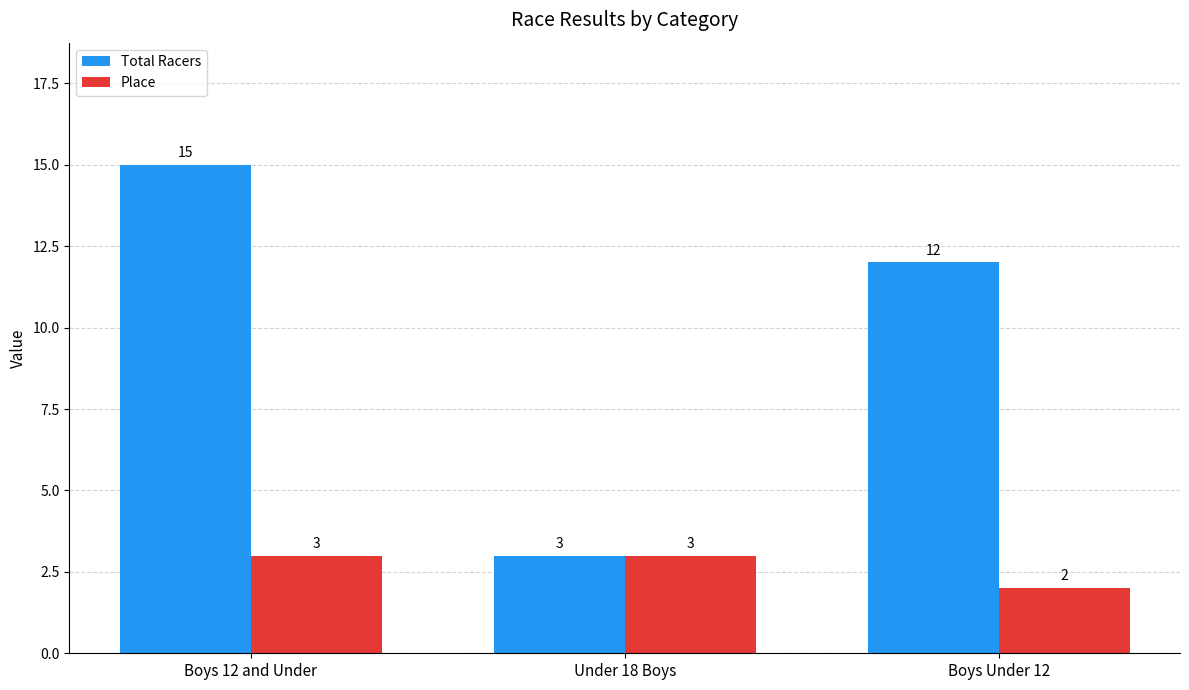

At which label is Total Racers closest to 9?

Boys Under 12